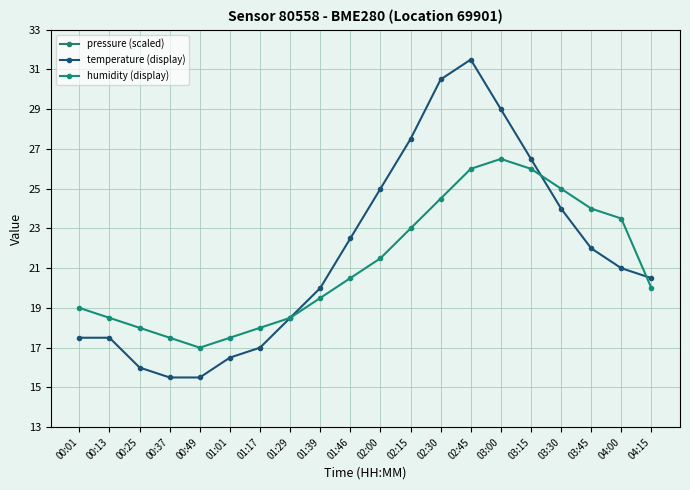

At how many categories does at least one series exceed 64?

20